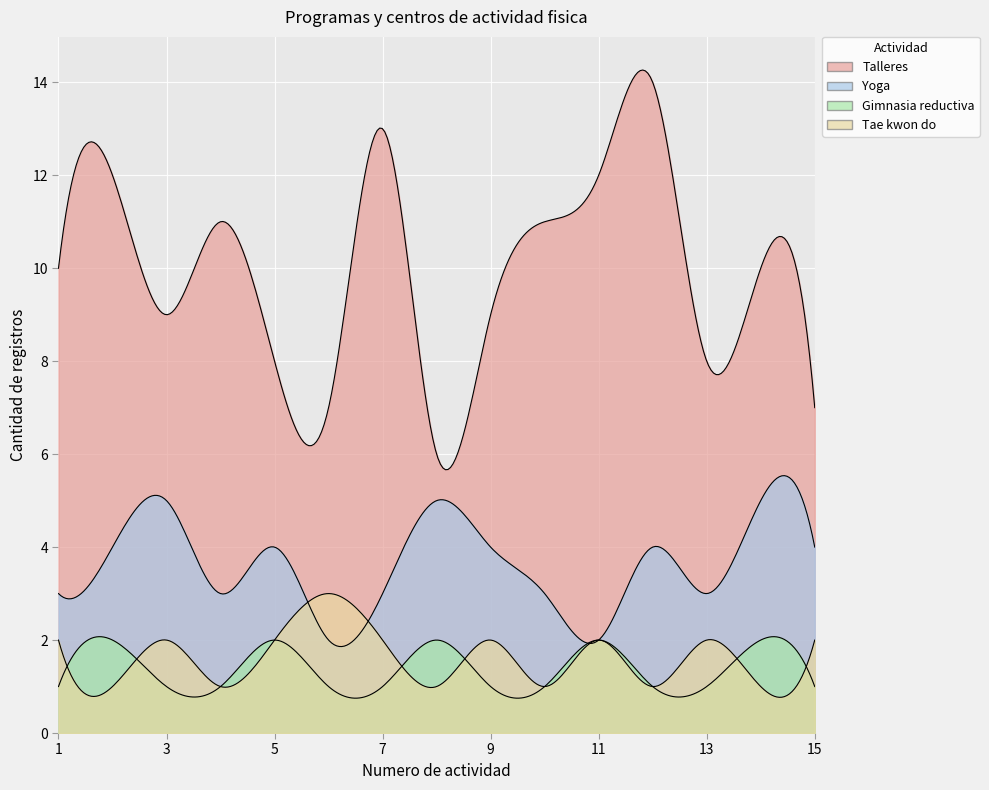

What is the average value of the Talleres series?

10